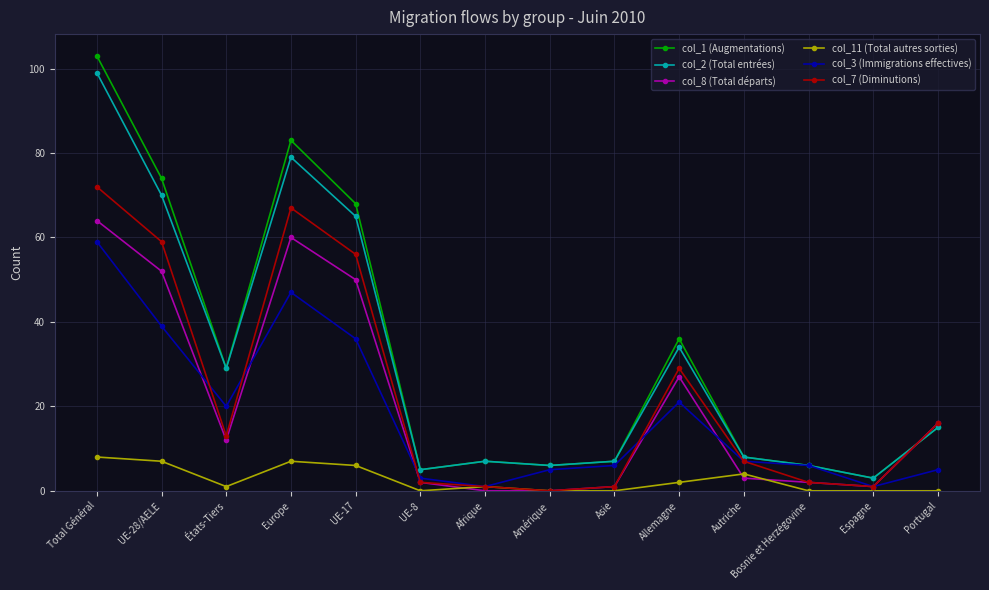

What is the label of the 7th point from the right?

Amérique